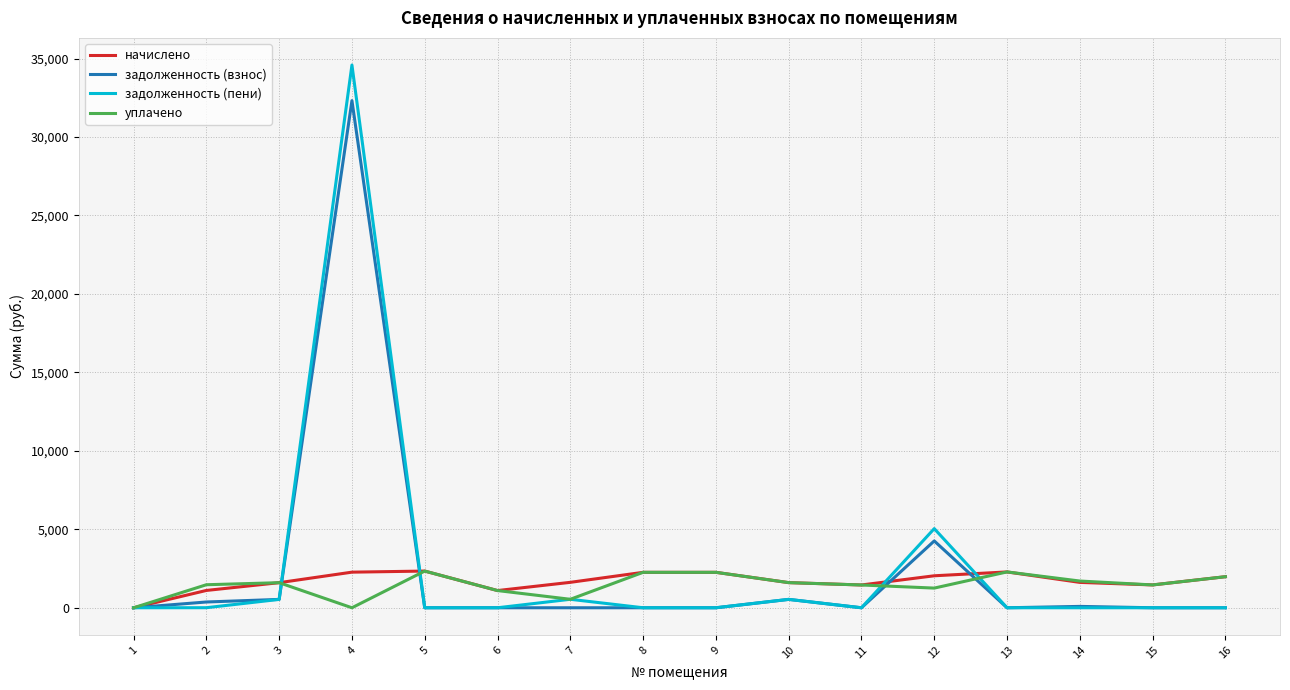

The value of задолженность (пени) at 8 is 0.0. True or false?

True